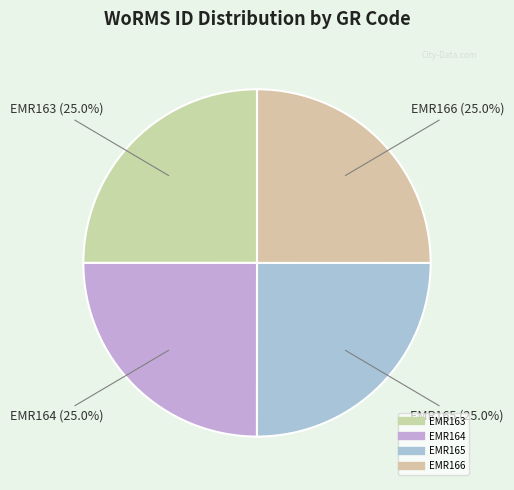

Which slice is the largest?

EMR166